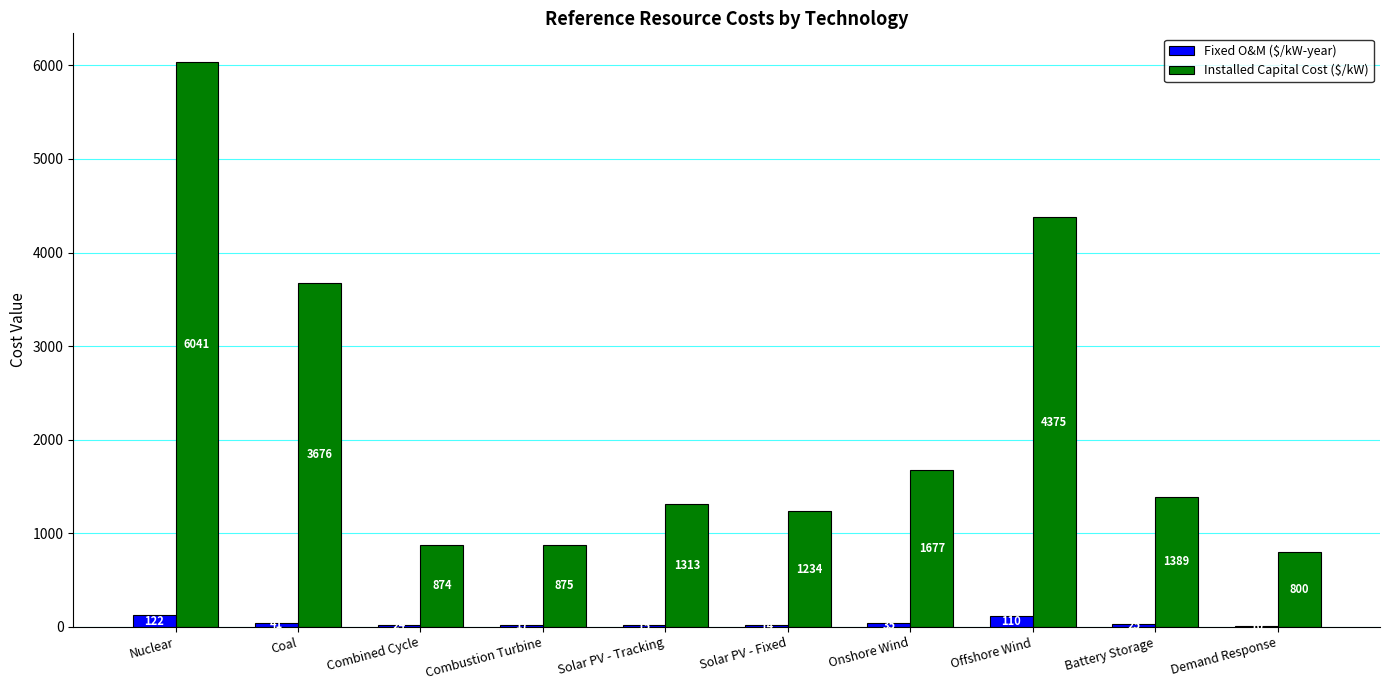

What is the sum of the Fixed O&M ($/kW-year) values at Battery Storage and Demand Response?

35